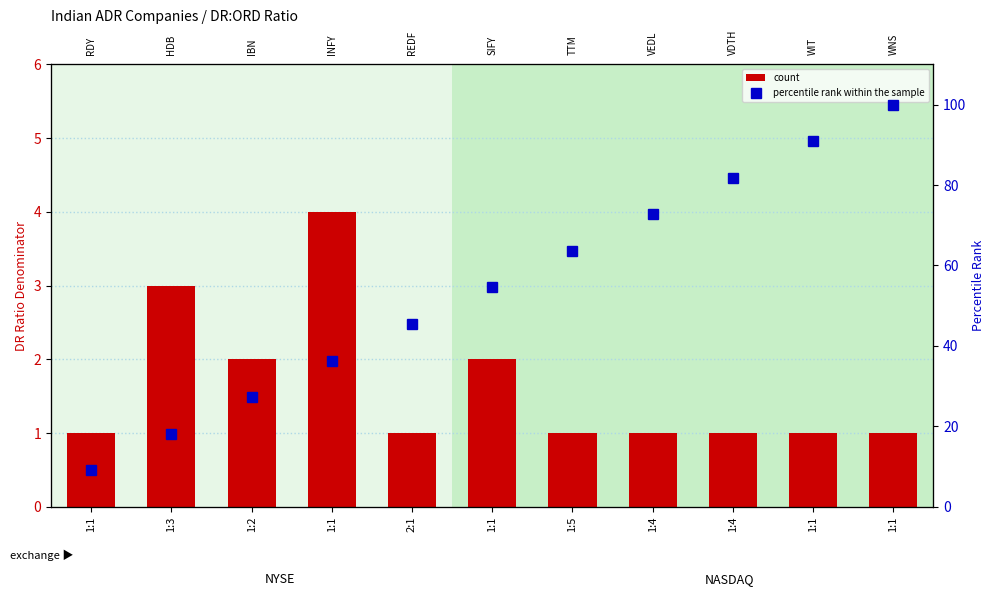

Is it true that count equals 2.0 at 1:1?

True